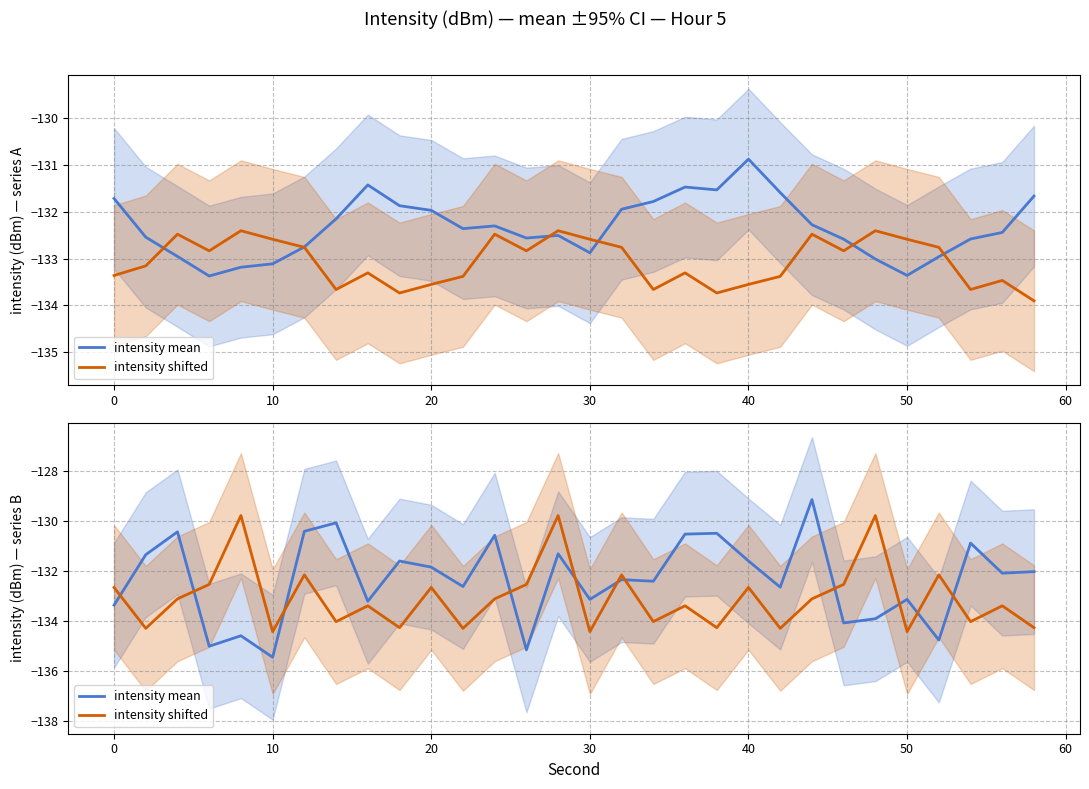

What is the greatest value displayed?

-129.1